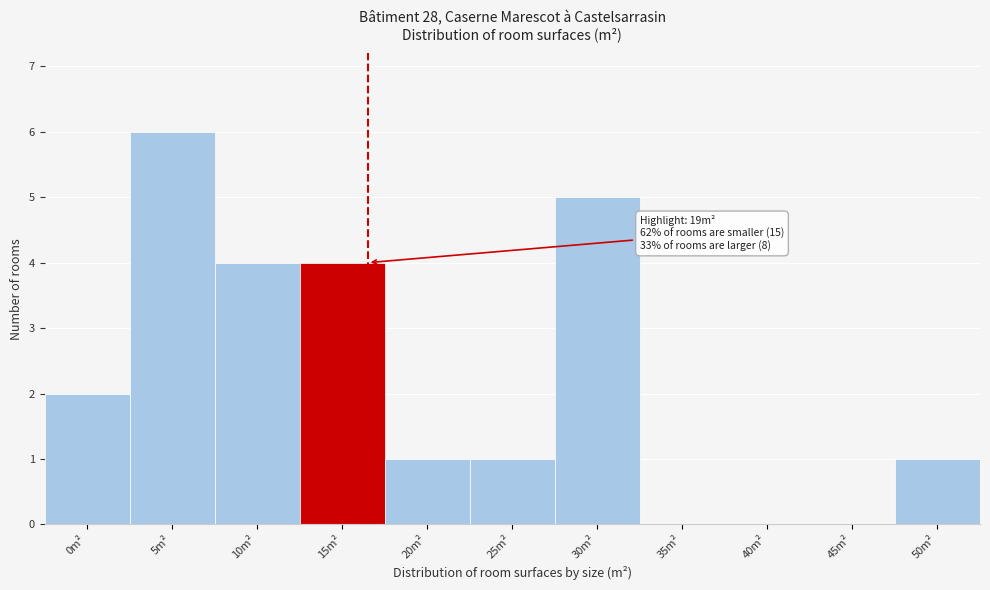

Between 0m² and 40m², which is larger?

0m²